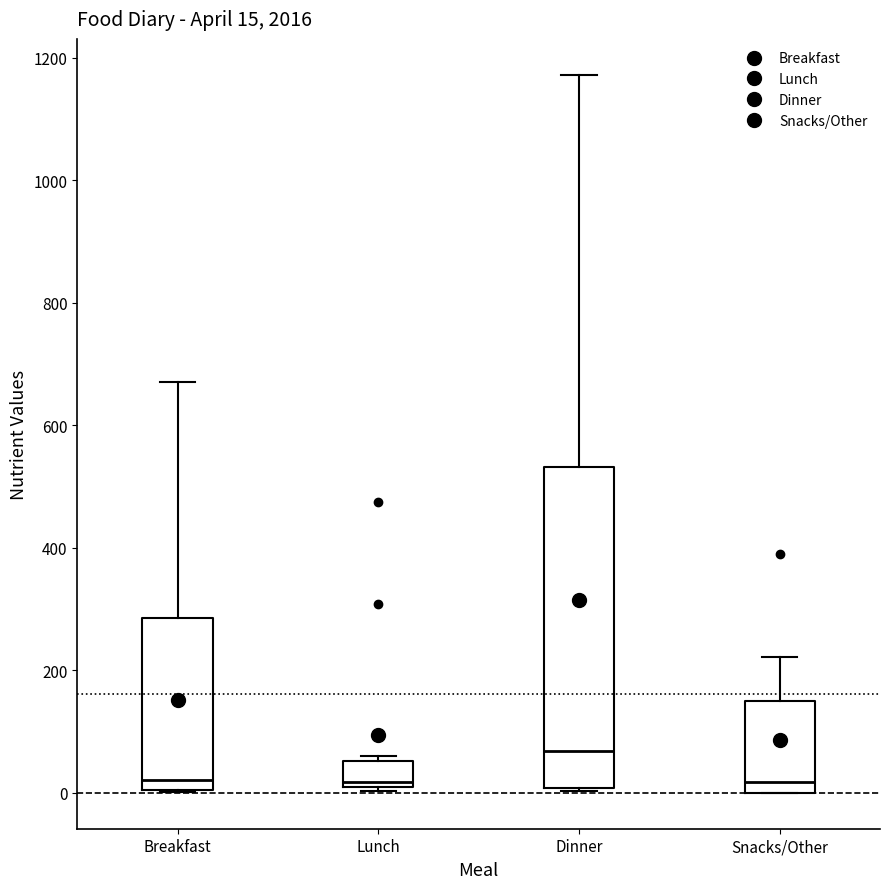

Which box's median line is the highest?

Dinner